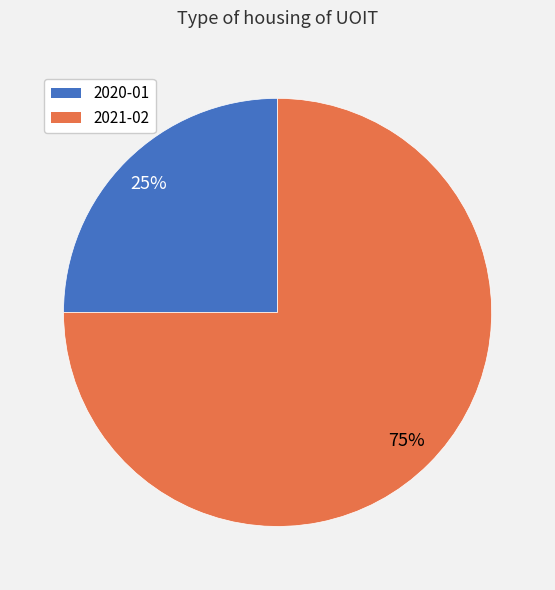

Do 2020-01 and 2021-02 together represent more than half of the pie?

Yes